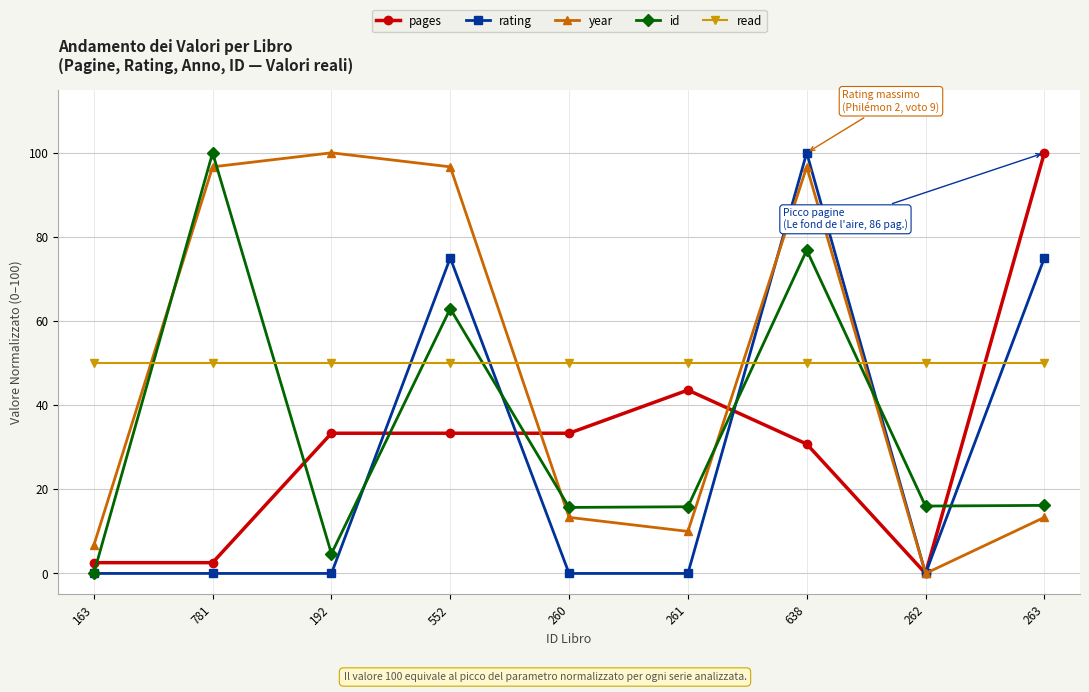

At which category is the sum across all series the highest?

638